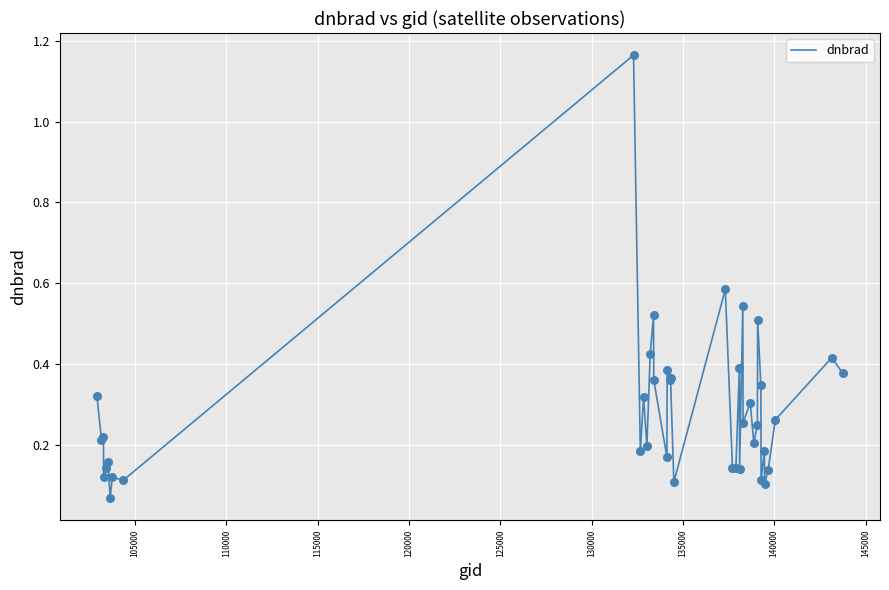

What is the difference between the maximum and minimum values?

1.1